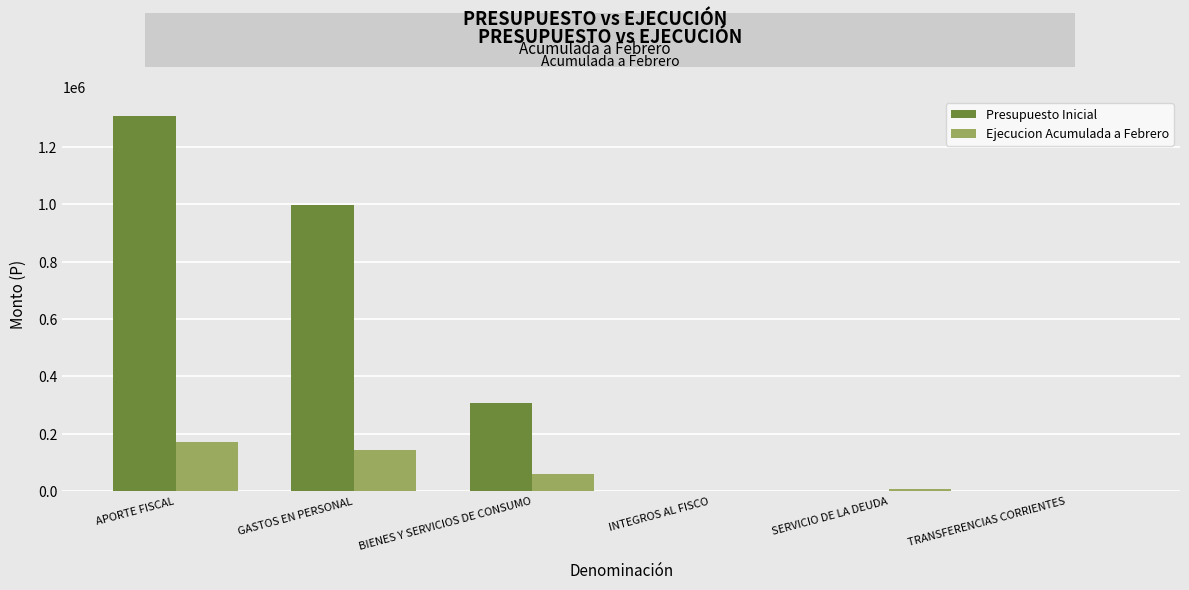

Count the number of categories in the chart.

6